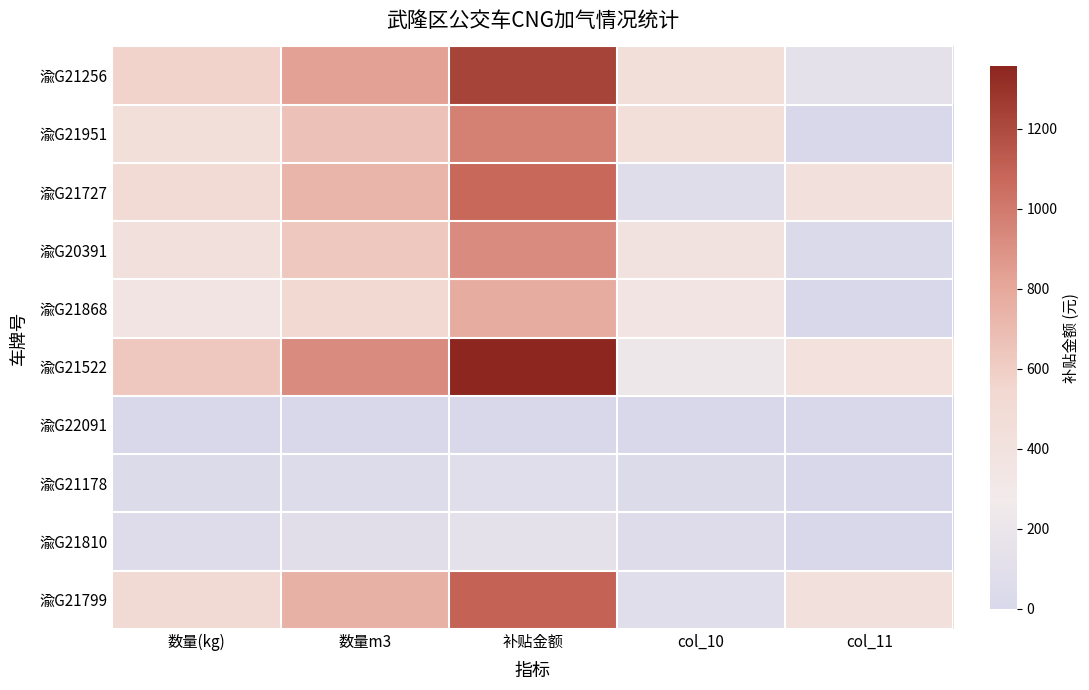

At how many categories does at least one series exceed 265?

5